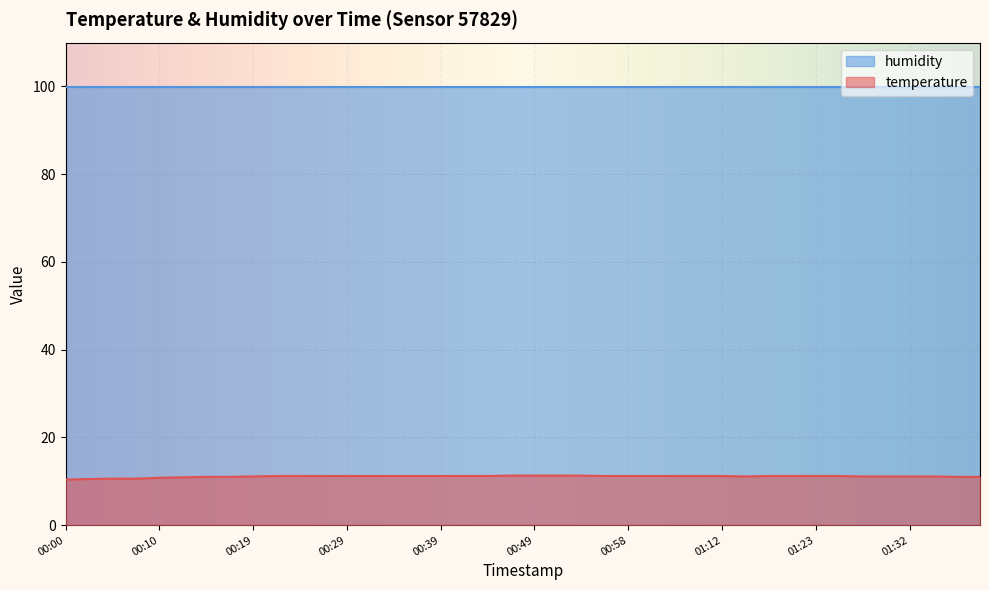

List the labels in order of value, smallest first.

00:00, 00:02, 00:05, 00:07, 00:10, 00:12, 00:15, 00:17, 01:37, 01:40, 00:19, 01:15, 01:27, 01:30, 01:32, 01:35, 00:22, 00:24, 00:27, 00:29, 00:32, 00:34, 00:36, 00:39, 00:41, 00:44, 00:56, 00:58, 01:01, 01:04, 01:10, 01:12, 01:17, 01:20, 01:23, 01:25, 00:46, 00:49, 00:51, 00:54